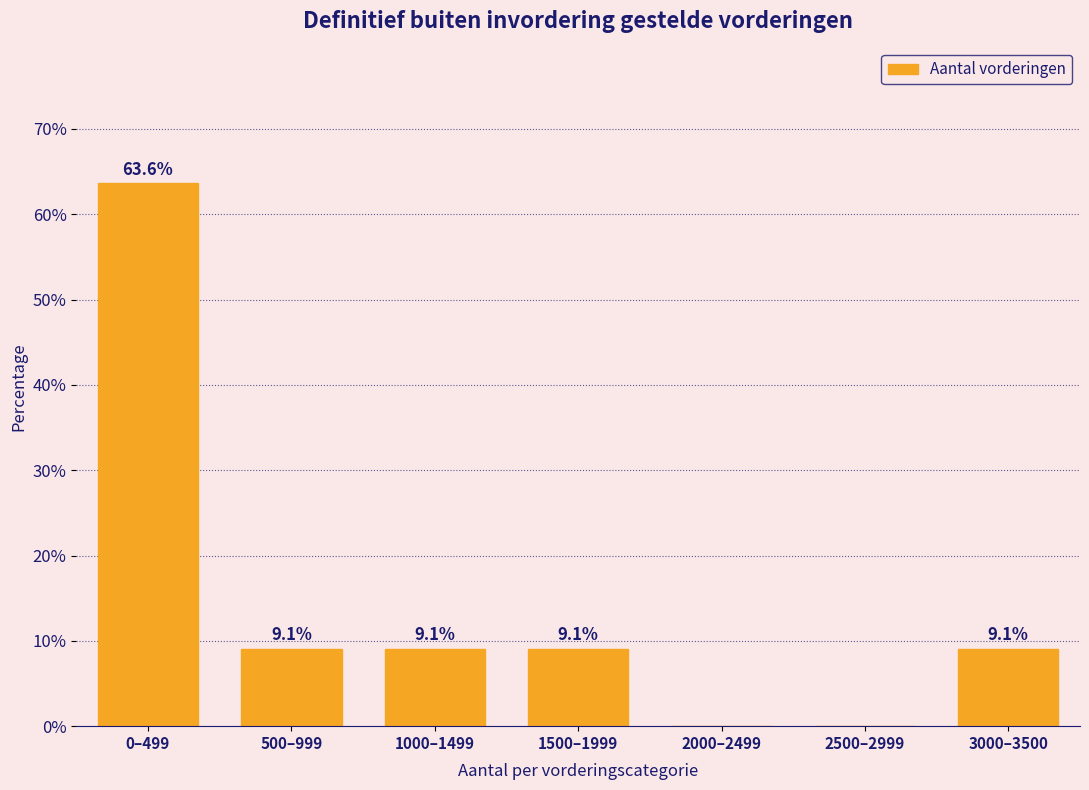

Reading left to right, list all the values displayed in this chart.

0–499=63.6	500–999=9.1	1000–1499=9.1	1500–1999=9.1	2000–2499=0.0	2500–2999=0.0	3000–3500=9.1